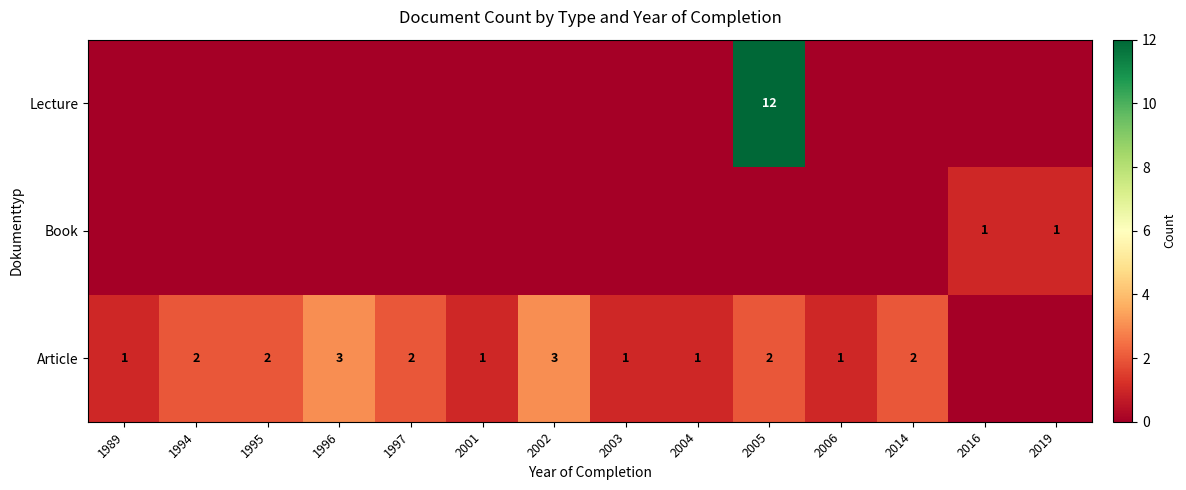

True or false: Book has a value of 0 at 2016.

False